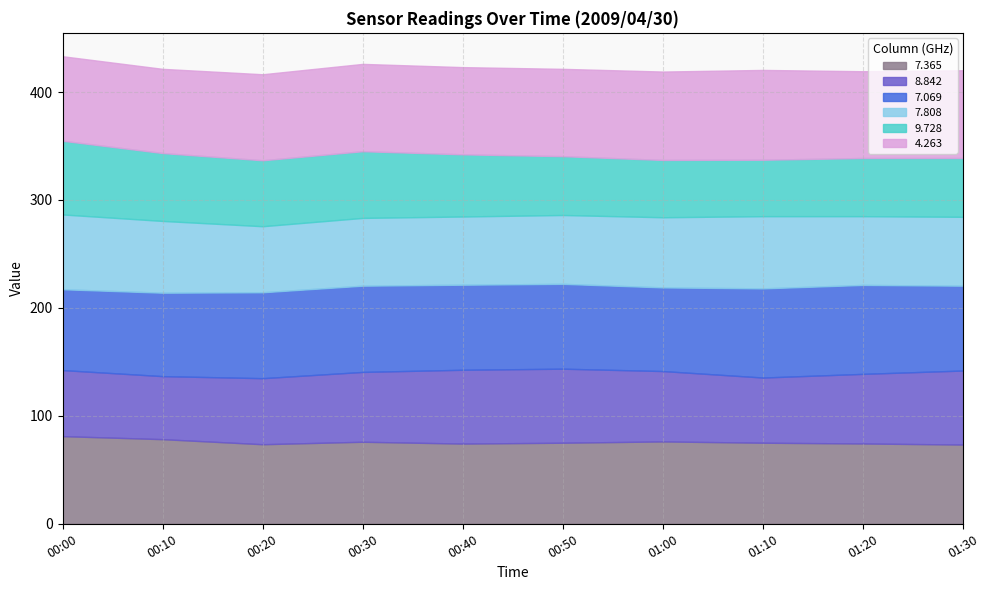

At which category does 7.069 reach its first local valley?

01:00